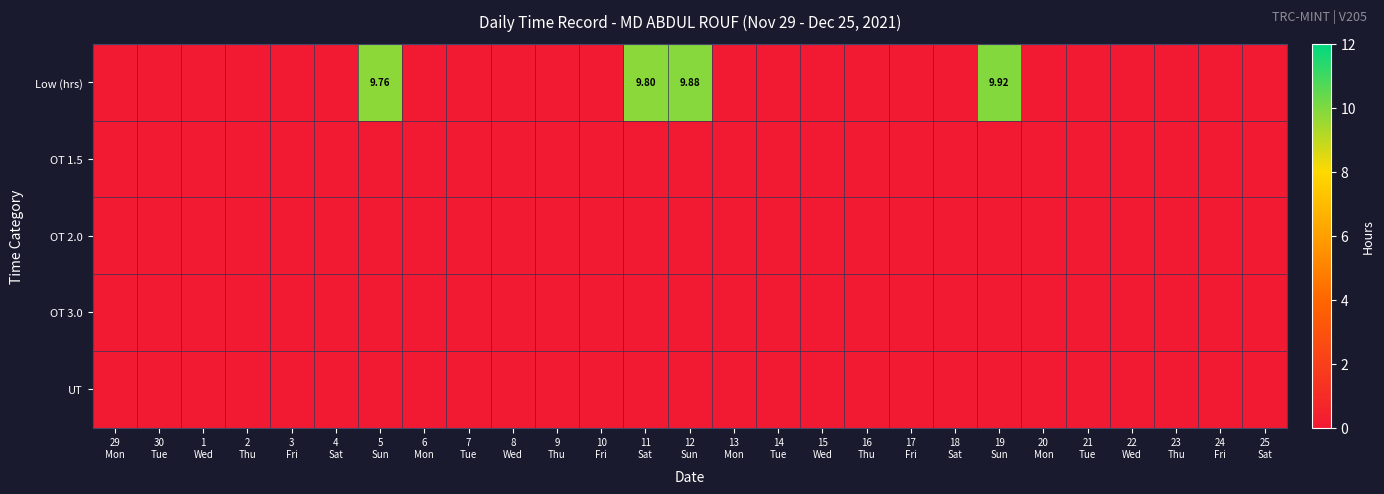

True or false: OT 3.0 has a value of 0.0 at 6 Mon.

True